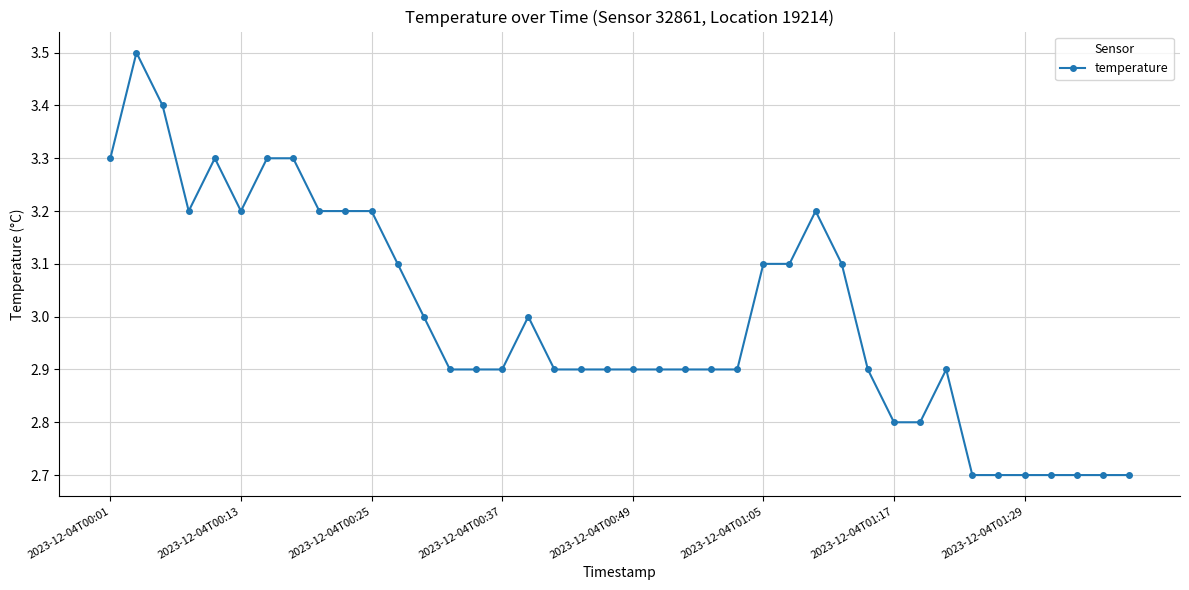

What is the minimum value shown in the chart?

2.7